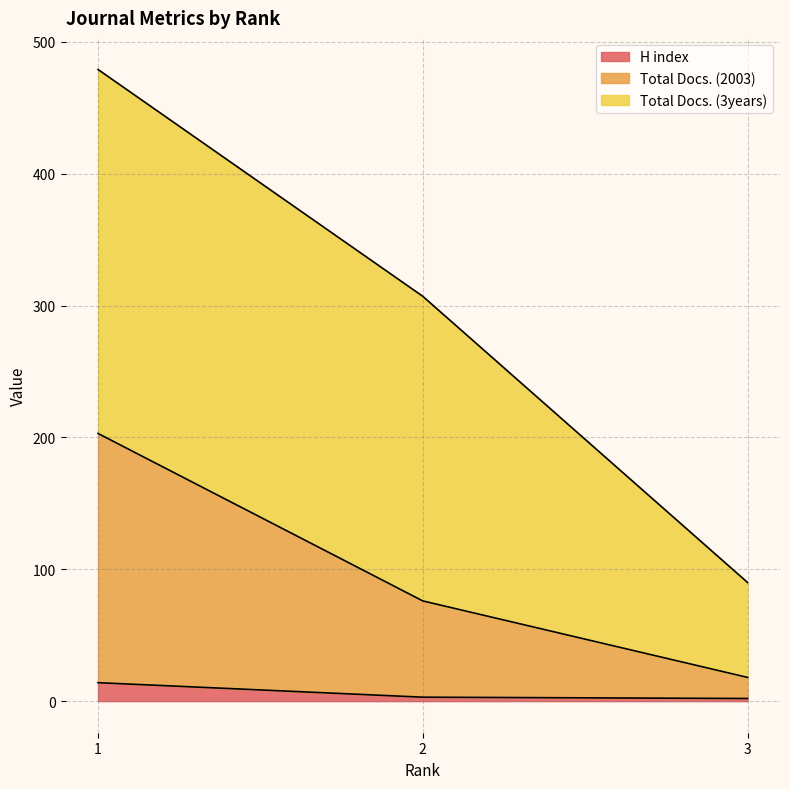

What is the difference between the maximum and minimum values in the H index series?

12